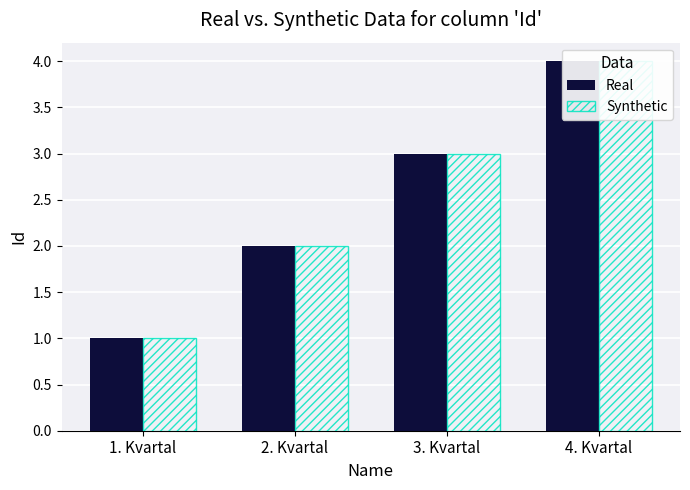

How many groups of bars are there?

4